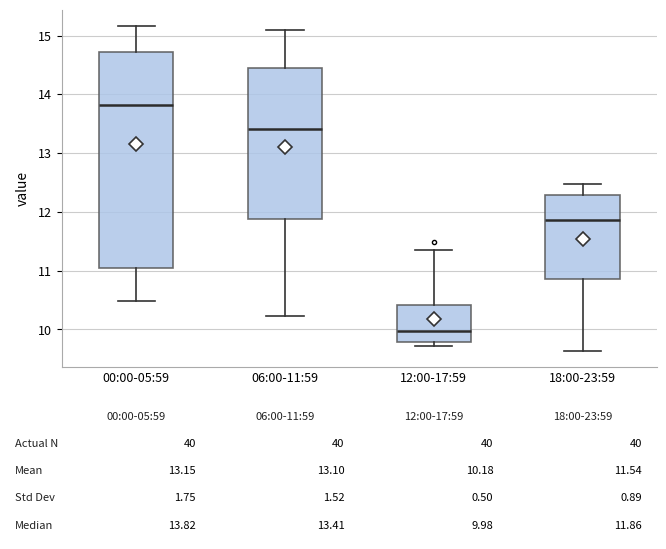

Comparing the boxes themselves (not the whiskers), which one is the tallest?

00:00-05:59